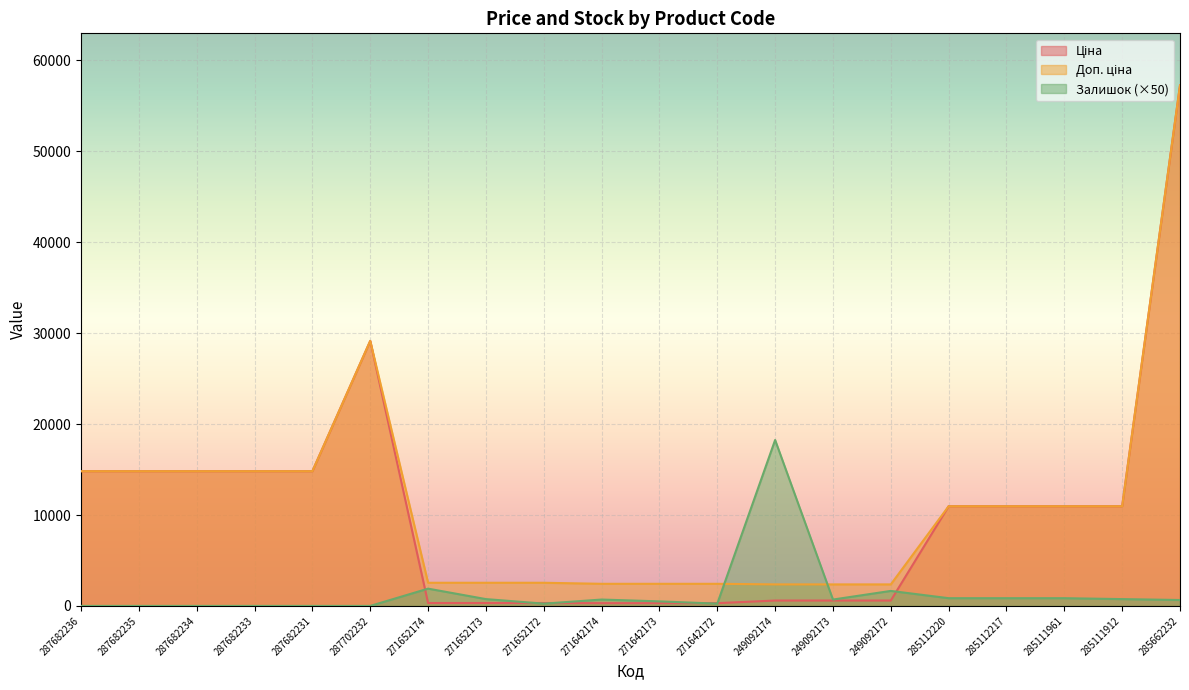

Rank the series at 285662232 from lowest to highest value.

Залишок, Ціна, Доп. ціна